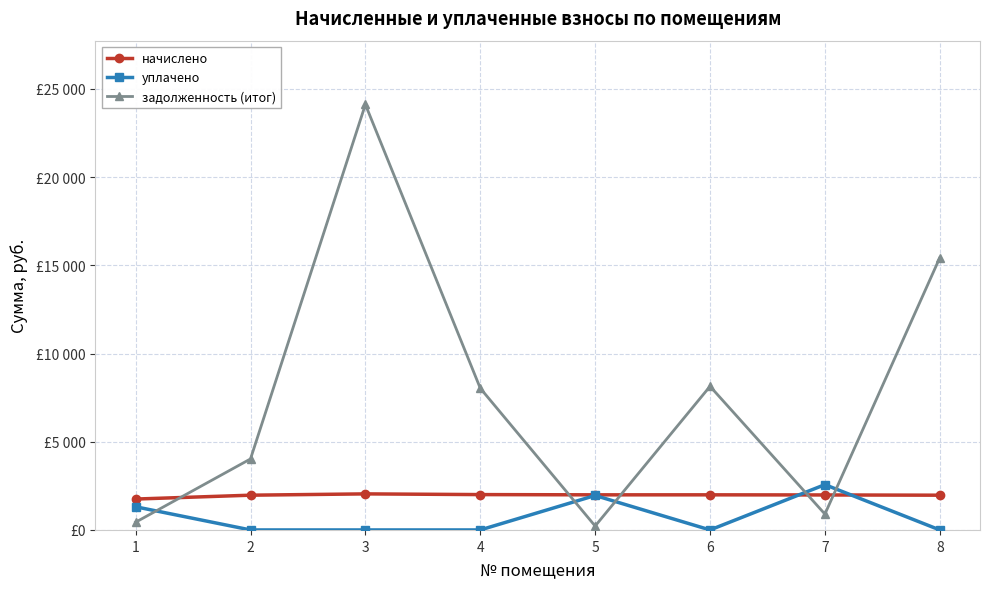

Which has a higher value, 1 or 3?

3